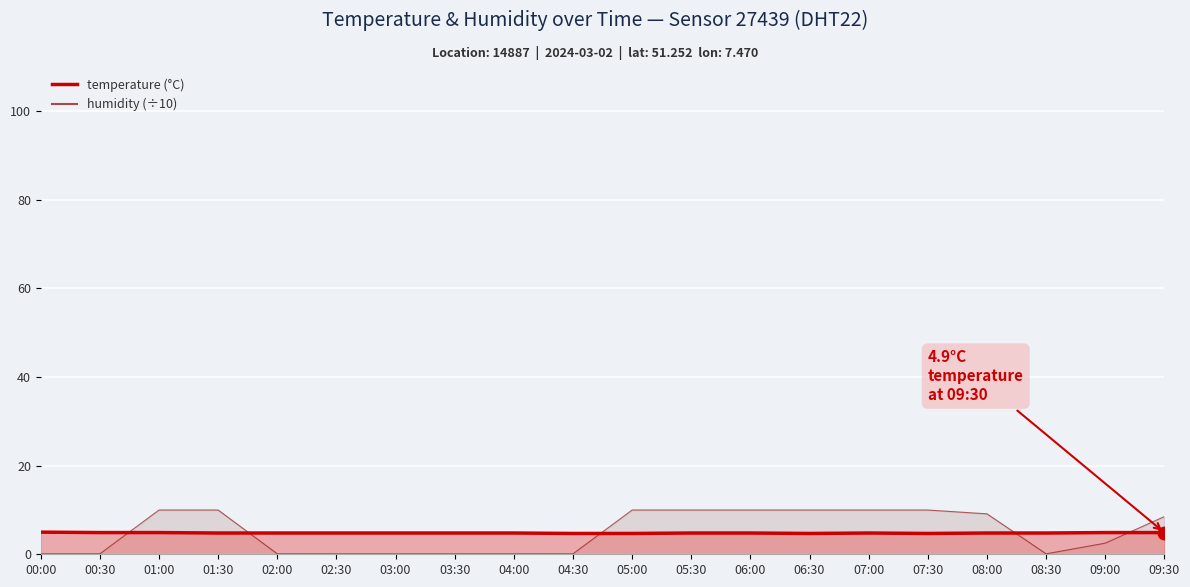

How many values in the humidity series are below 8?

10